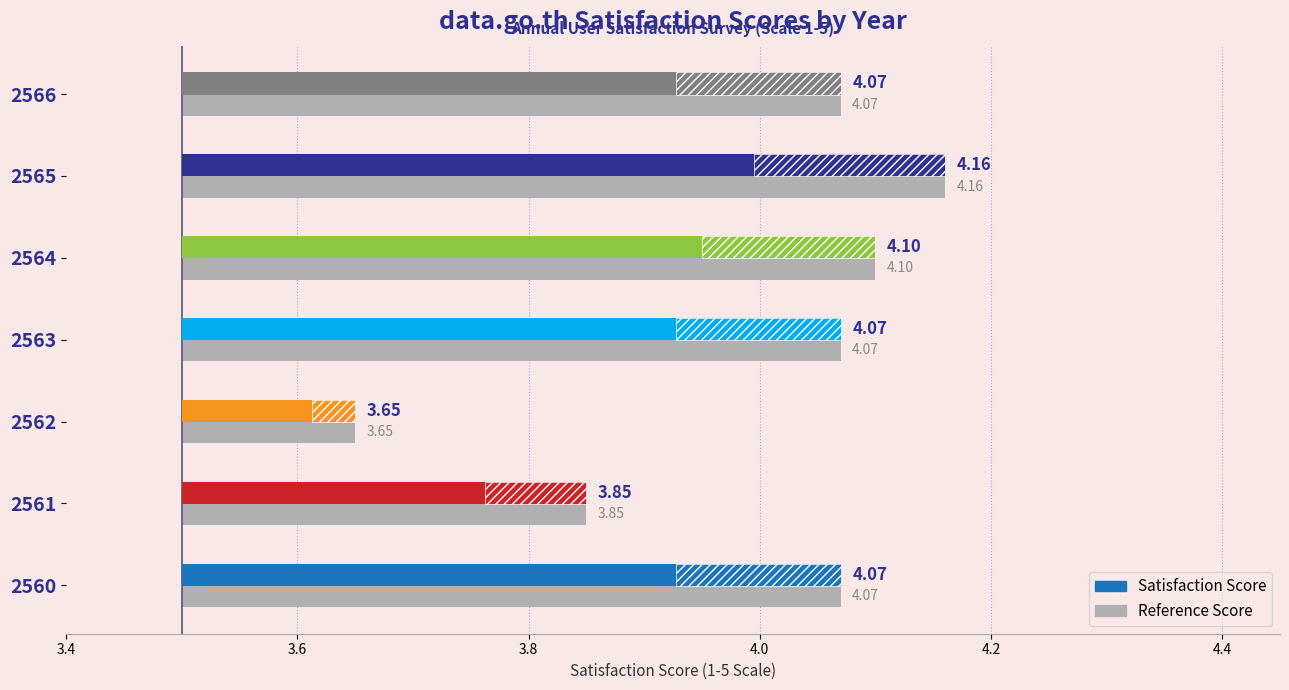

At which label does the data first exceed 4?

2560